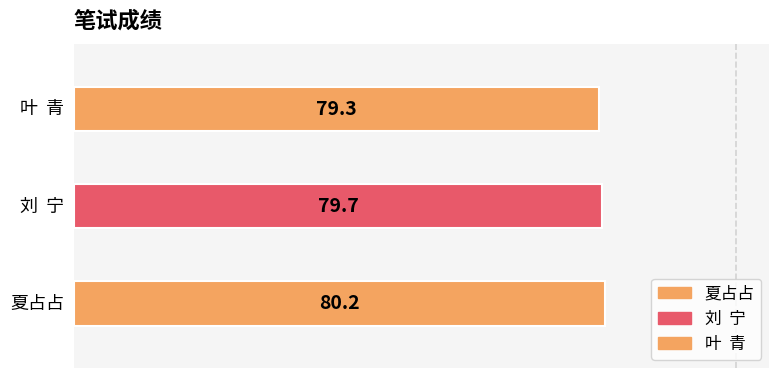

List the labels in order of value, smallest first.

叶  青, 刘  宁, 夏占占